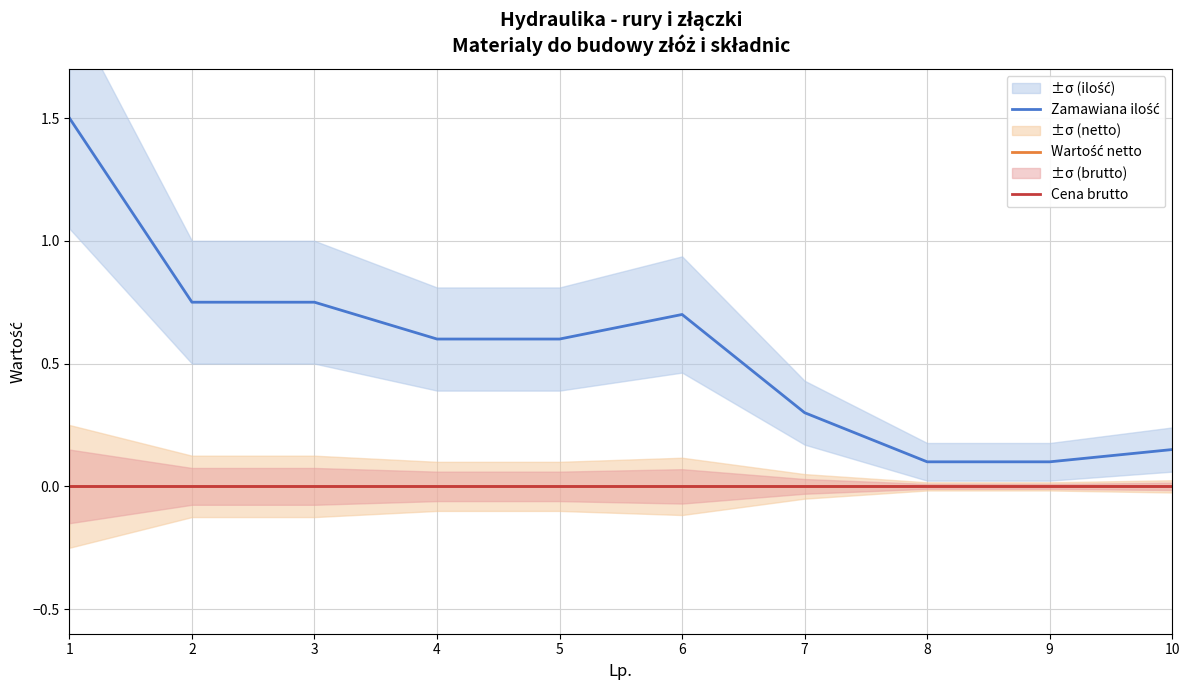

Which series has the widest spread of values?

Zamawiana ilość